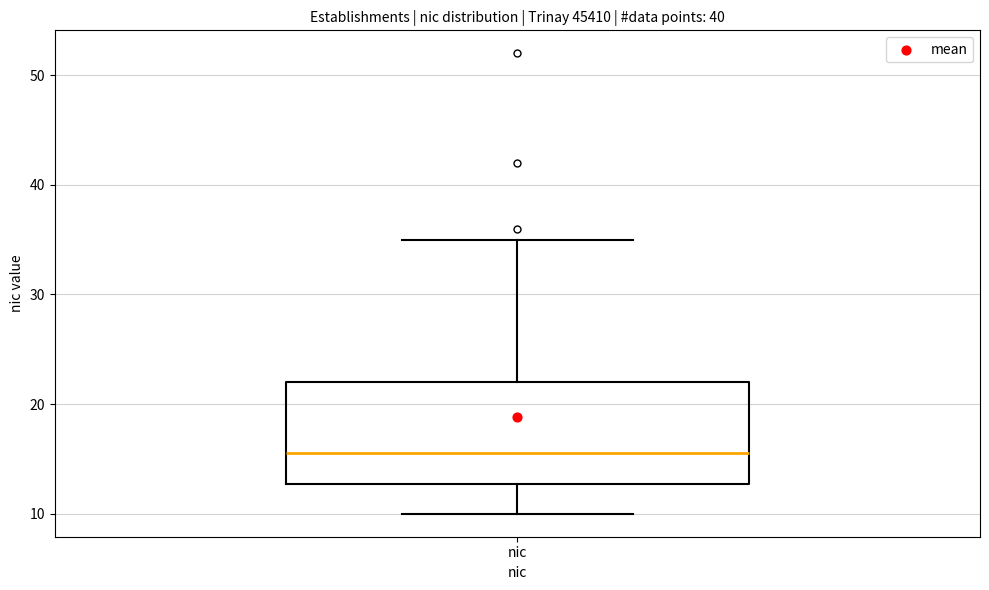

Read this box plot against the y-axis: the position of the median line, the range covered by the box, and the ends of both whiskers. The values are not printed on the chart, so give them approximately, as read against the axis.

median 16, box 13 to 22, whiskers 10 to 35